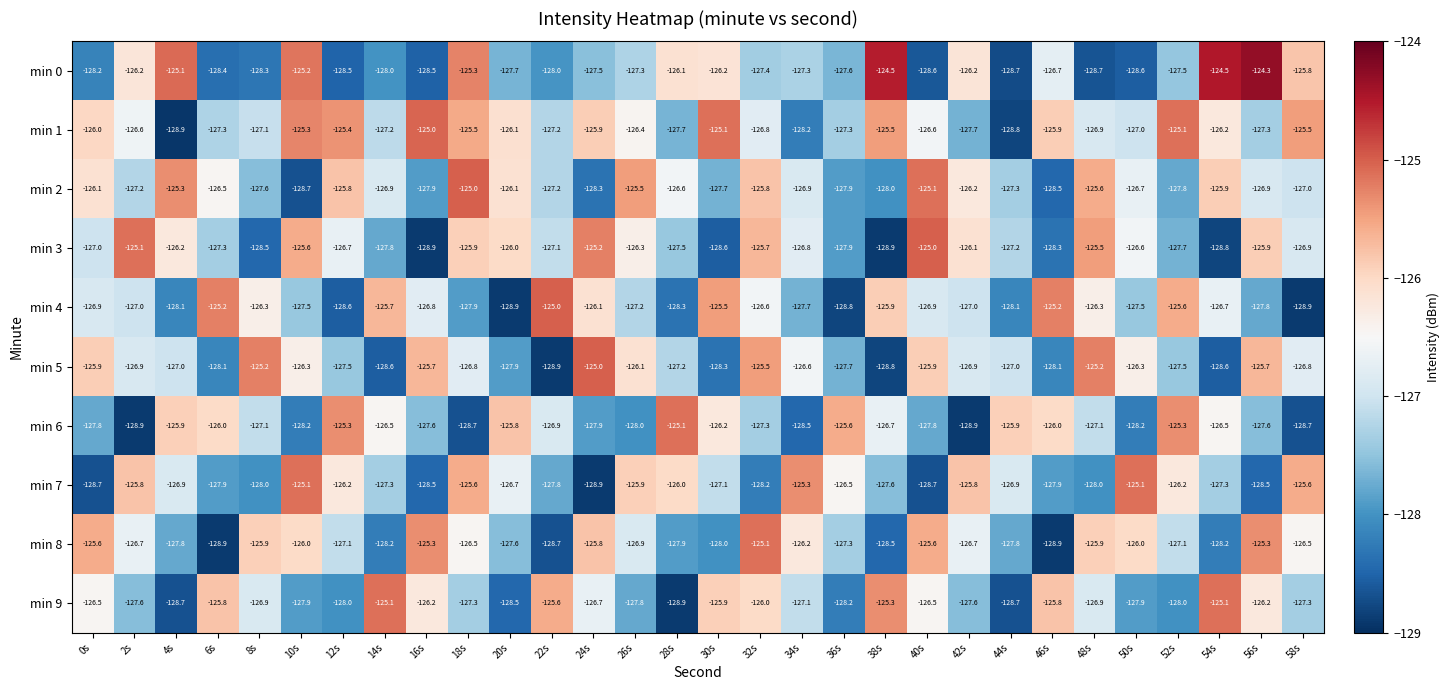

Which series has the largest total across all categories?

min 1